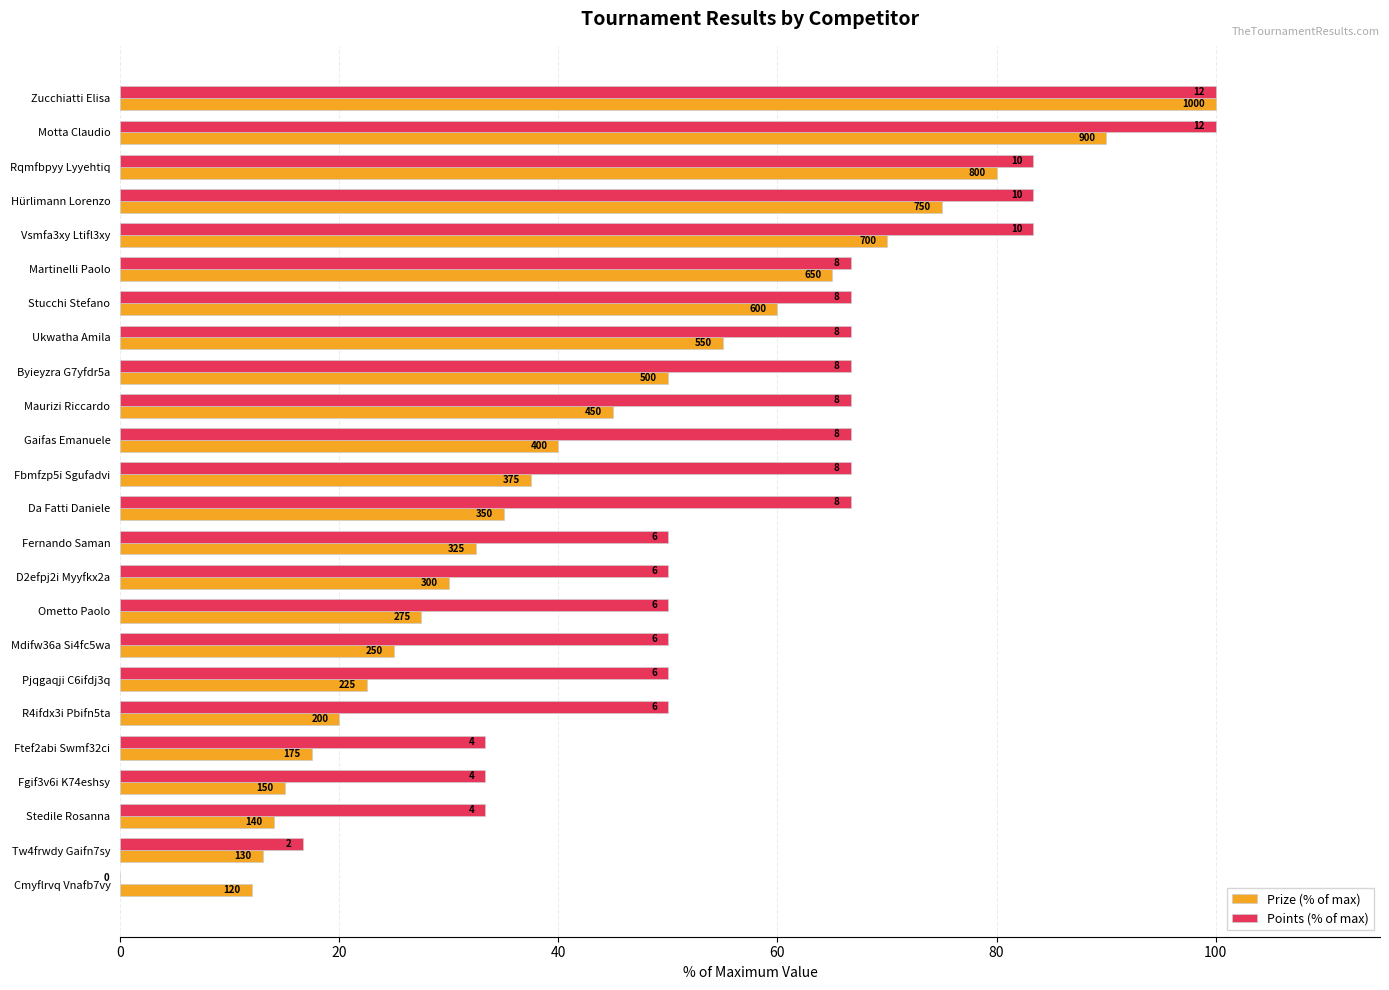

What are all the series names shown in the legend?

Prize (% of max), Points (% of max)